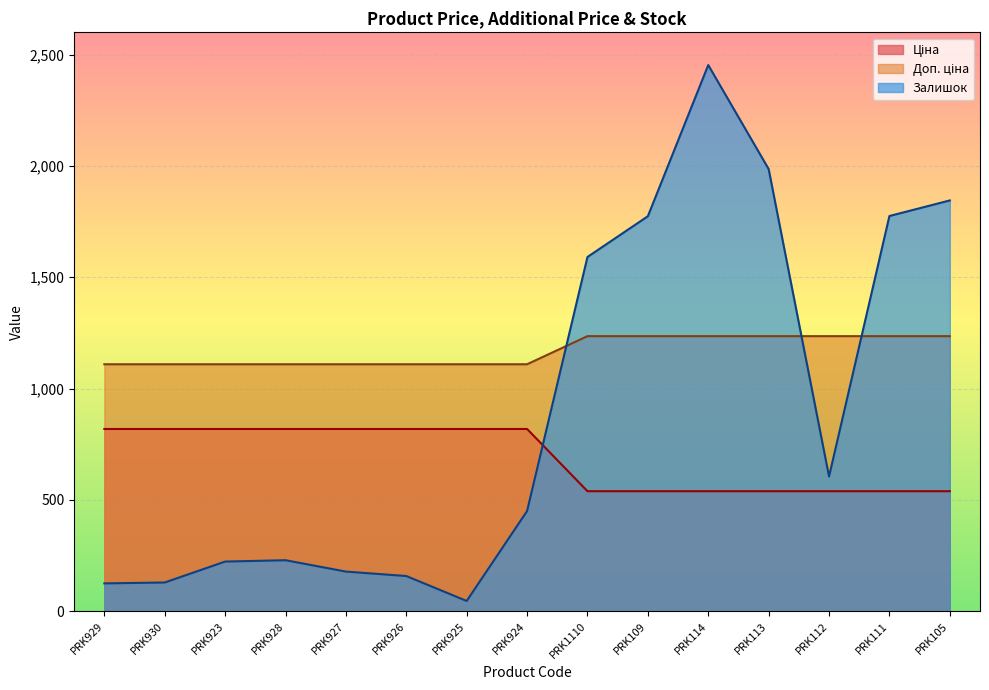

True or false: Ціна has more than 0 points higher than both neighbors.

False